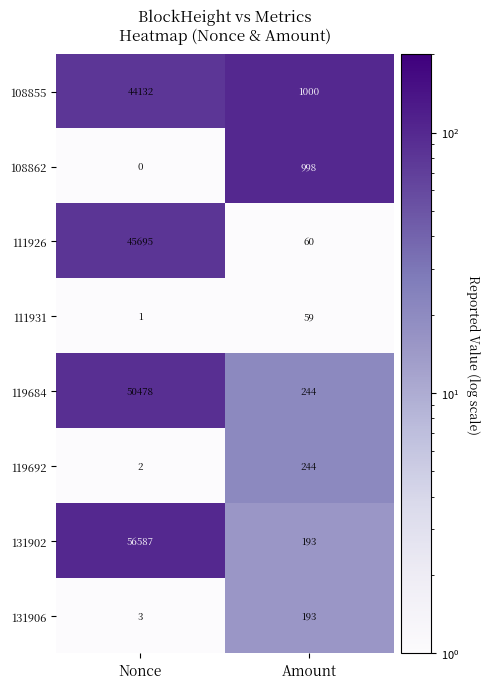

Between Nonce and Amount, which series saw the biggest shift?

131902